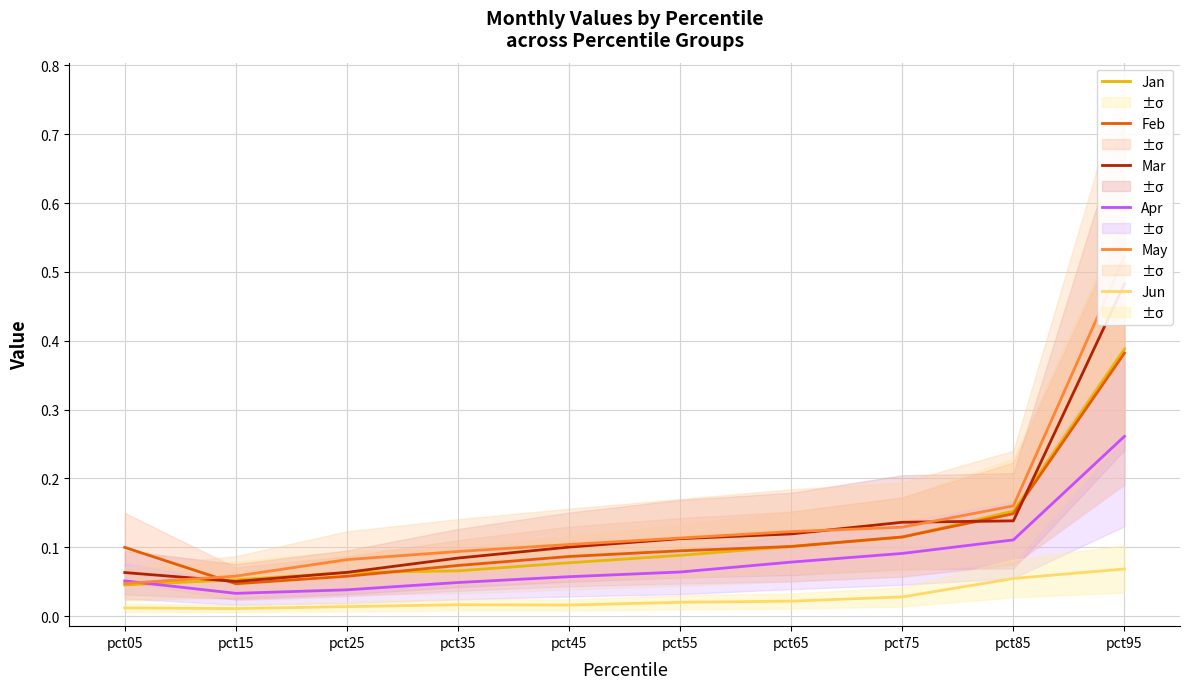

At which category does the chart reach its minimum across all series?

pct15